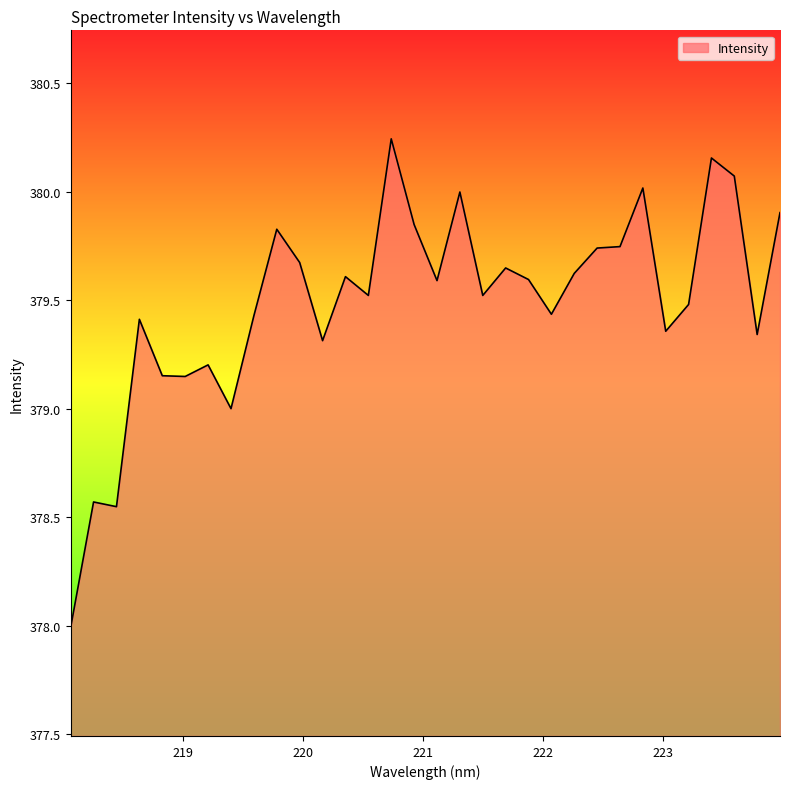

What is the smallest value displayed?

378.0